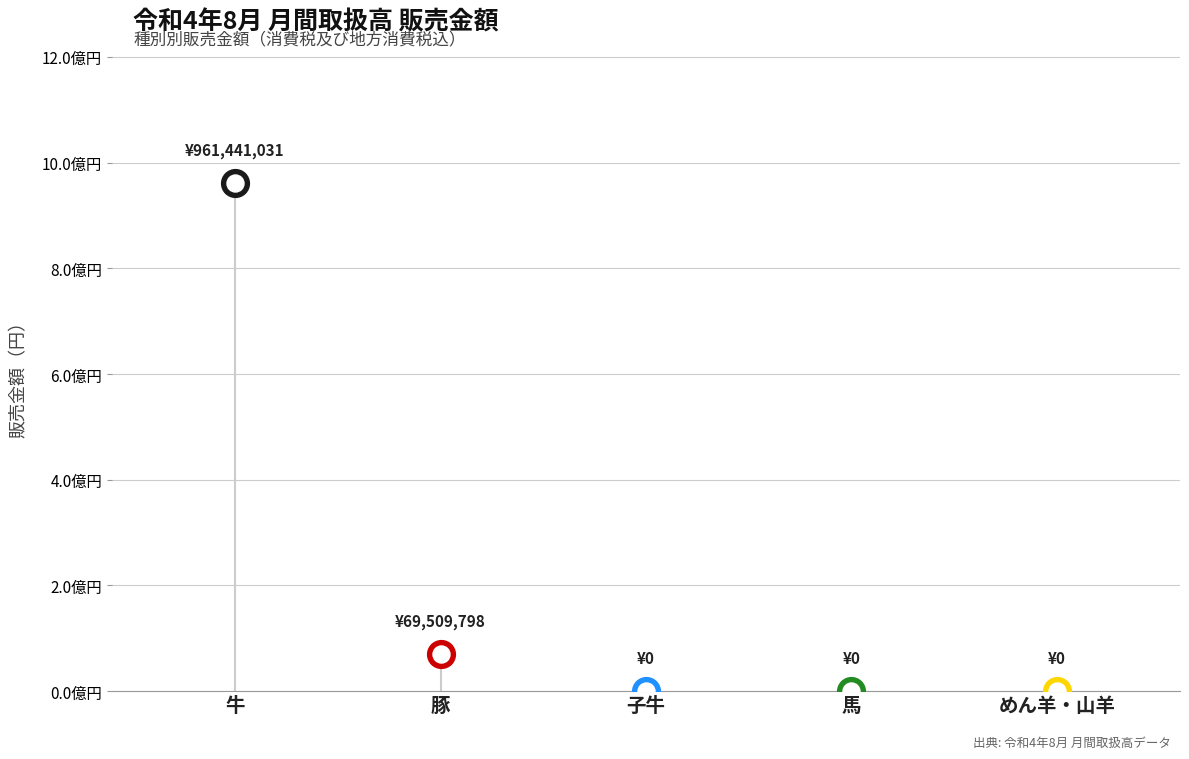

What is the change in value from 豚 to めん羊・山羊?

-69509798